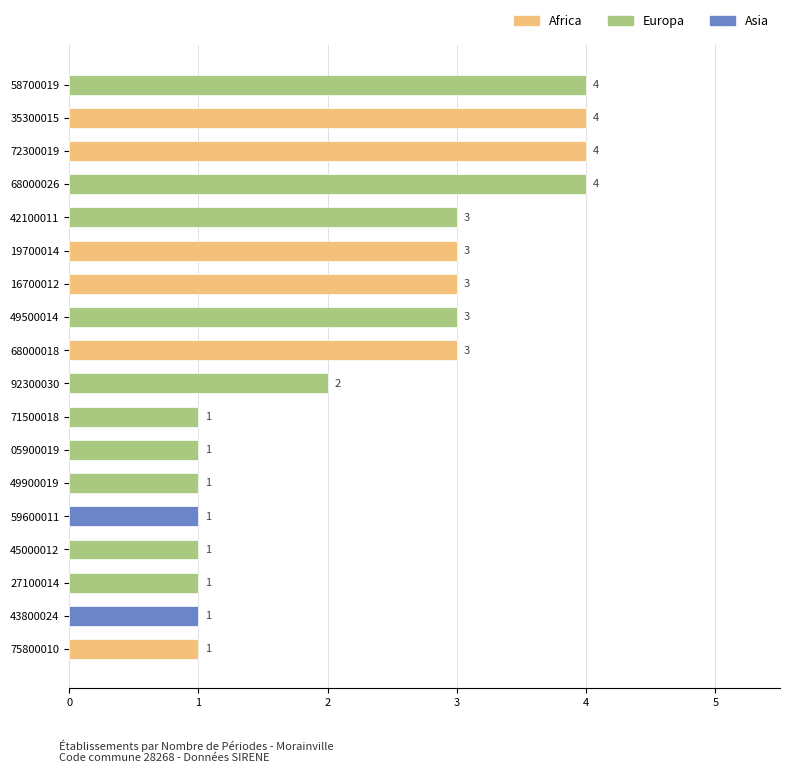

What is the difference between the maximum and minimum values?

3